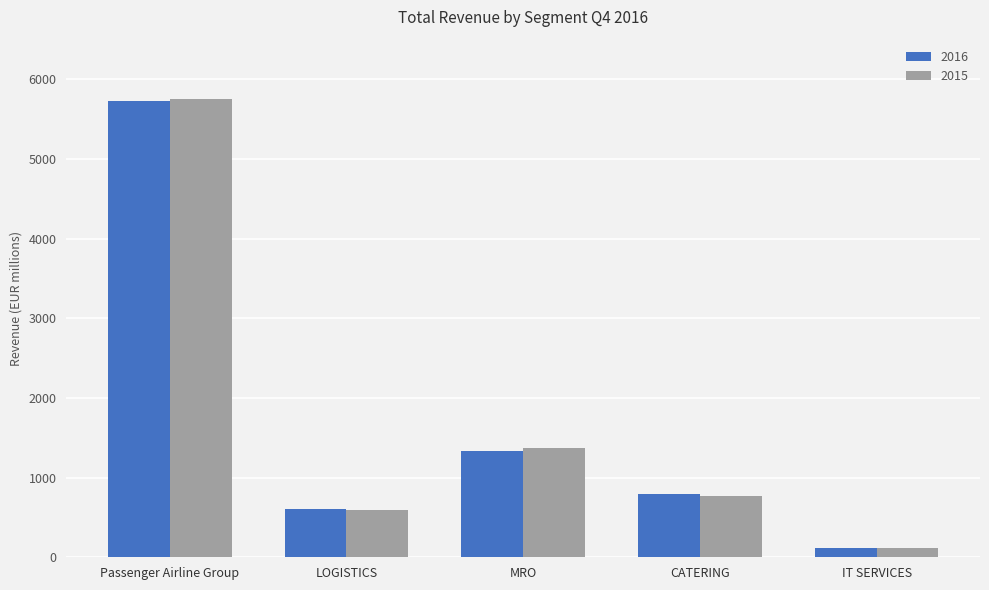

Rank the categories by 2015 value from lowest to highest.

IT SERVICES, LOGISTICS, CATERING, MRO, Passenger Airline Group